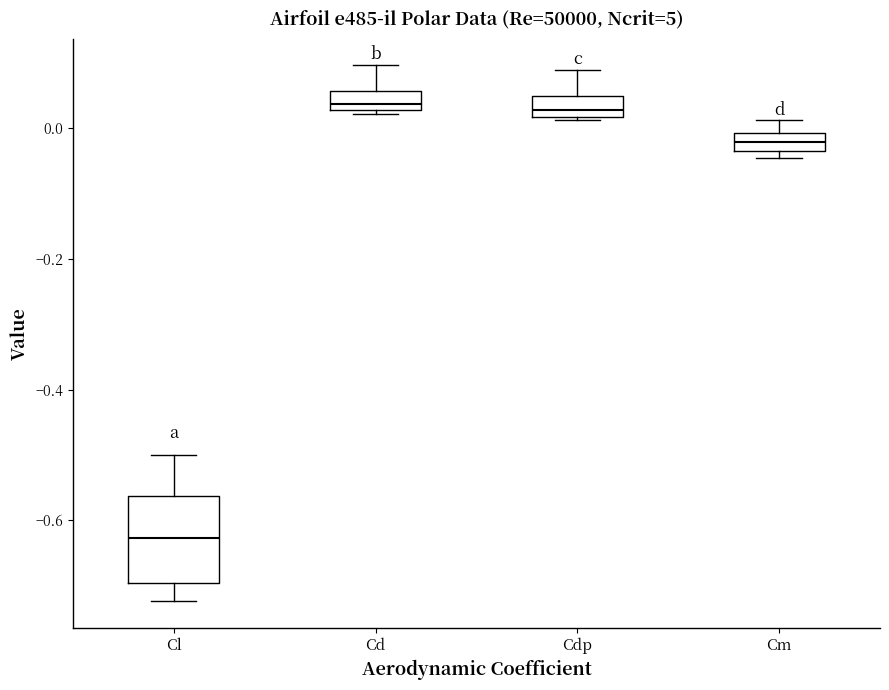

Where does the upper whisker of the box for Cm end on the y-axis? The values are not printed on the chart, so give them approximately, as read against the axis.

0.02